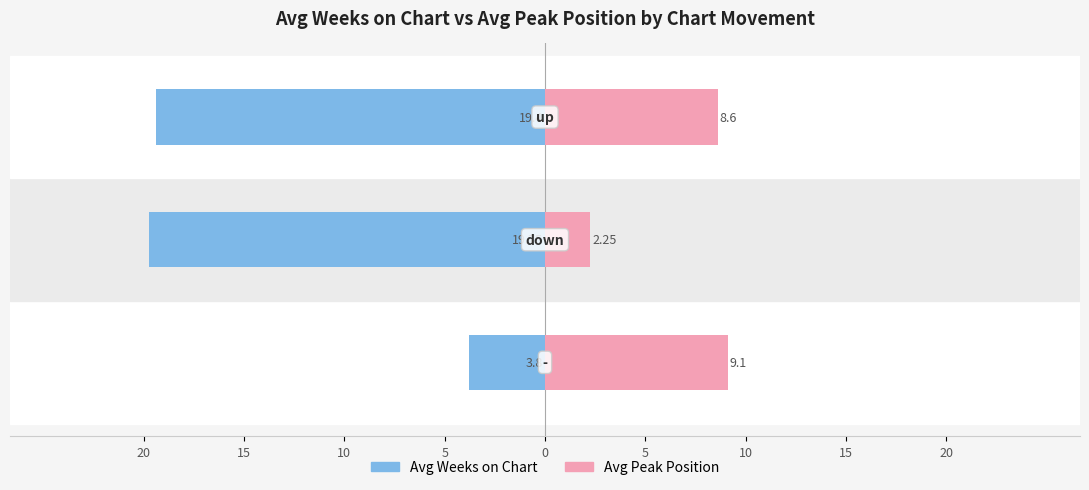

What is the value of the Avg Peak Position bar at the 1st from the left?

9.1